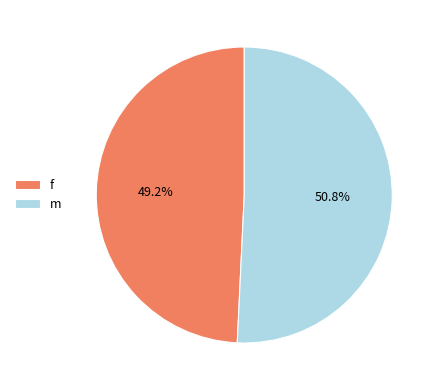

Is it true that m is 51% of the pie?

True